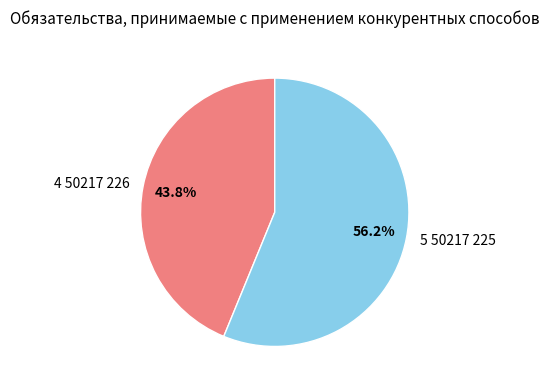

Is it true that 4 50217 226 is 30% of the pie?

False